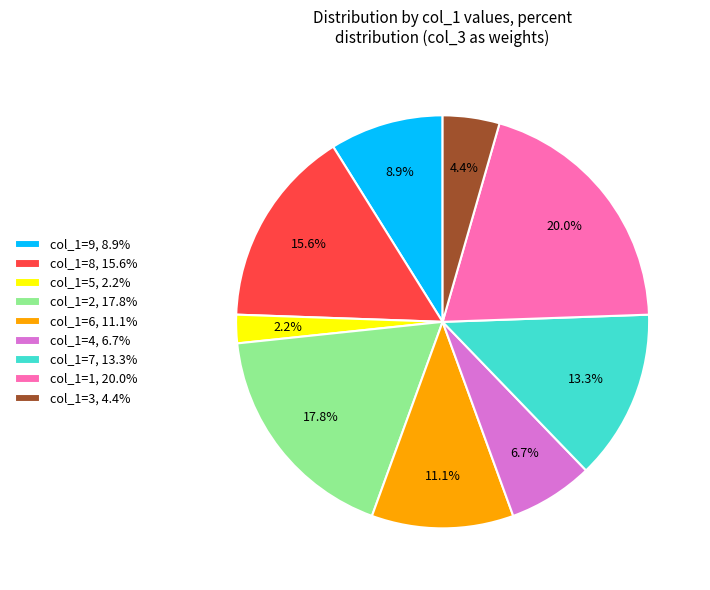

Which category has the smallest portion of the pie?

col_1=5, 2.2%